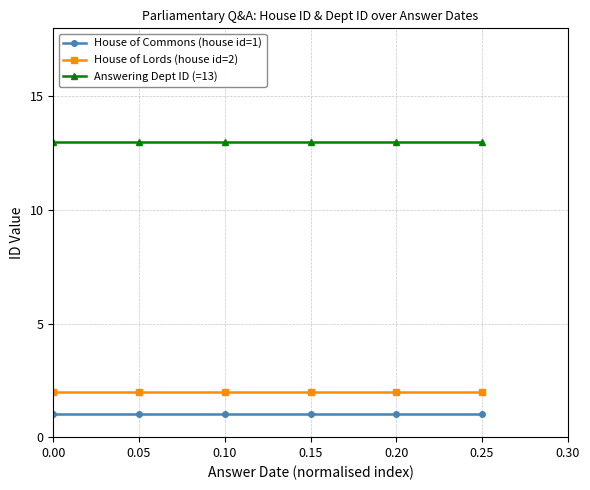

True or false: Answering Dept ID (=13) and House of Lords (house id=2) cross at least once.

False